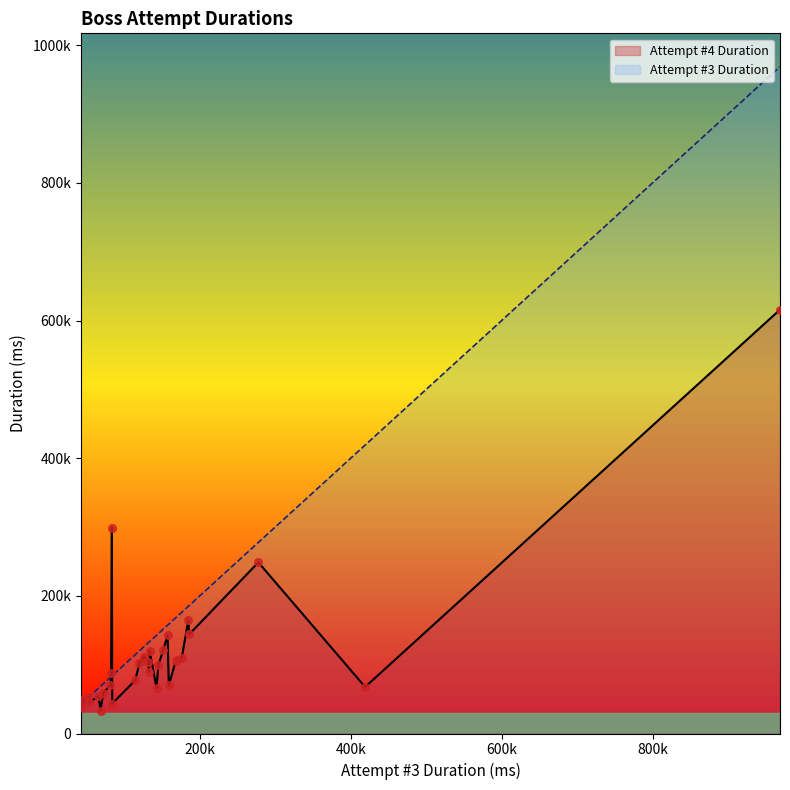

Which series contains the lowest Y value?

Attempt #4 Duration